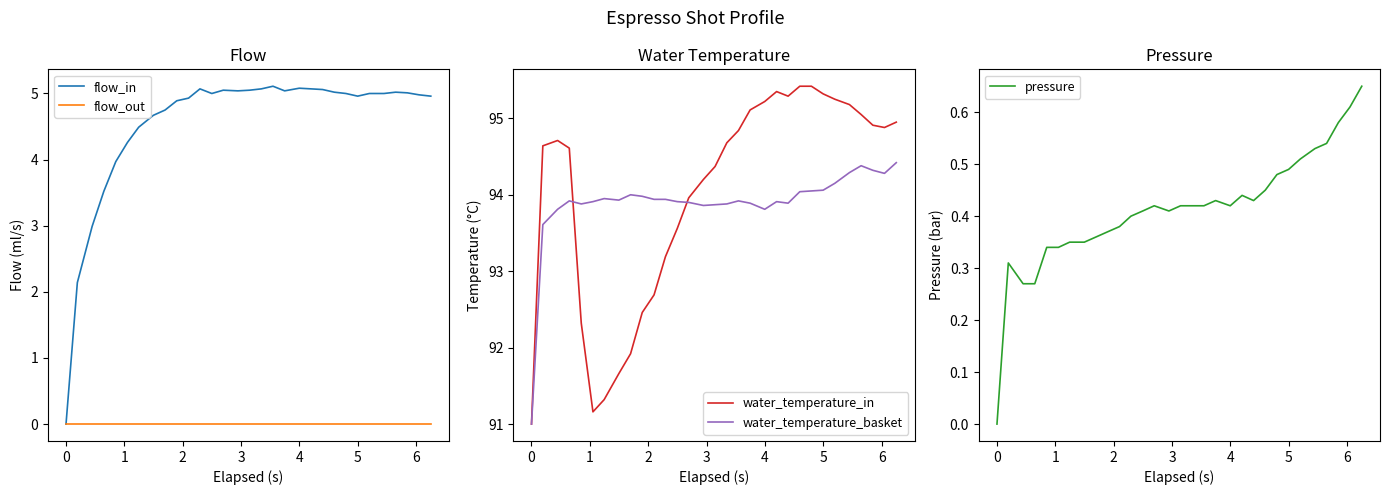

What is the difference between the maximum and minimum values in the water_temperature_in series?

4.4